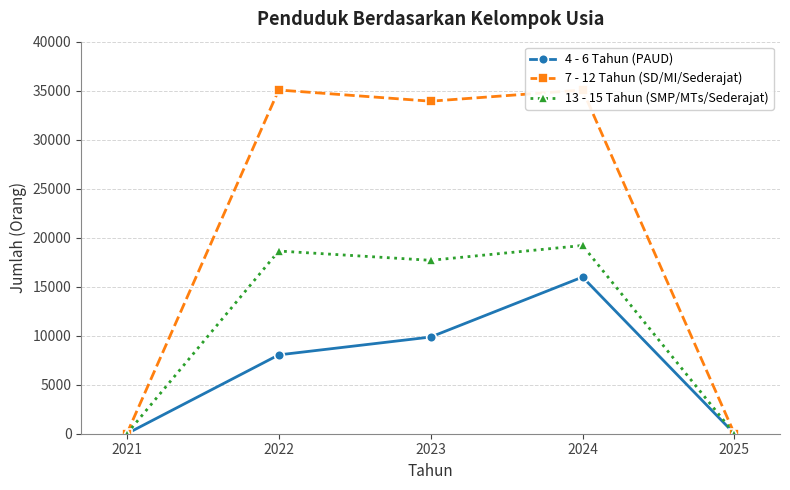

How many data points in 13 - 15 Tahun (SMP/MTs/Sederajat) are less than 17692?

2